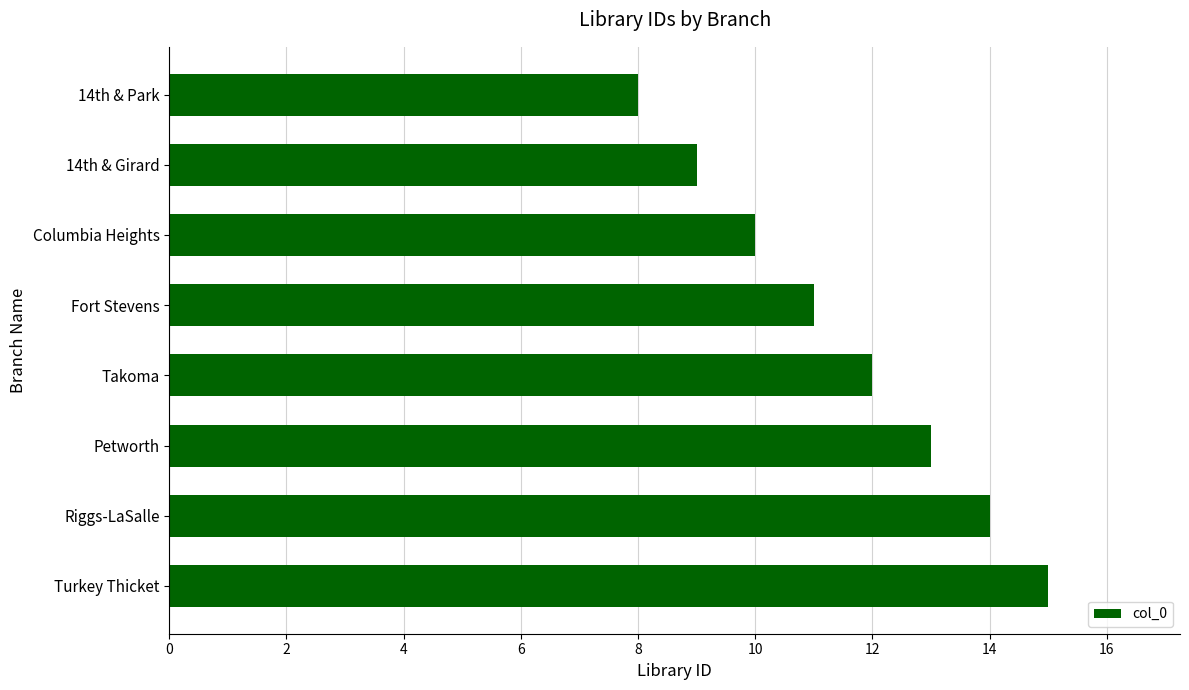

List the labels in order of value, largest first.

Turkey Thicket, Riggs-LaSalle, Petworth, Takoma, Fort Stevens, Columbia Heights, 14th & Girard, 14th & Park